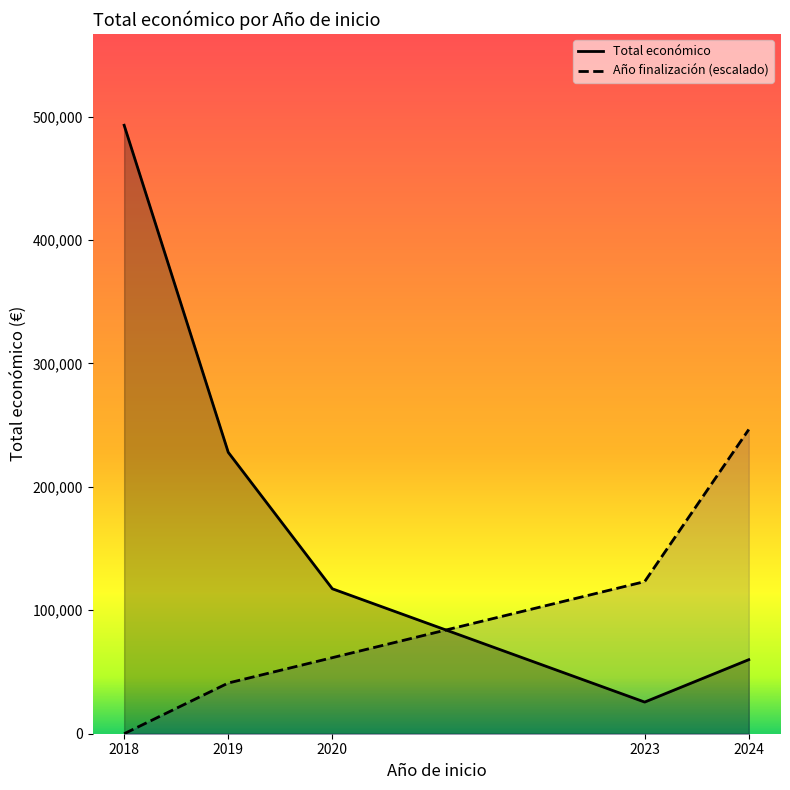

What is the total value across all series at 2023?

148880.0